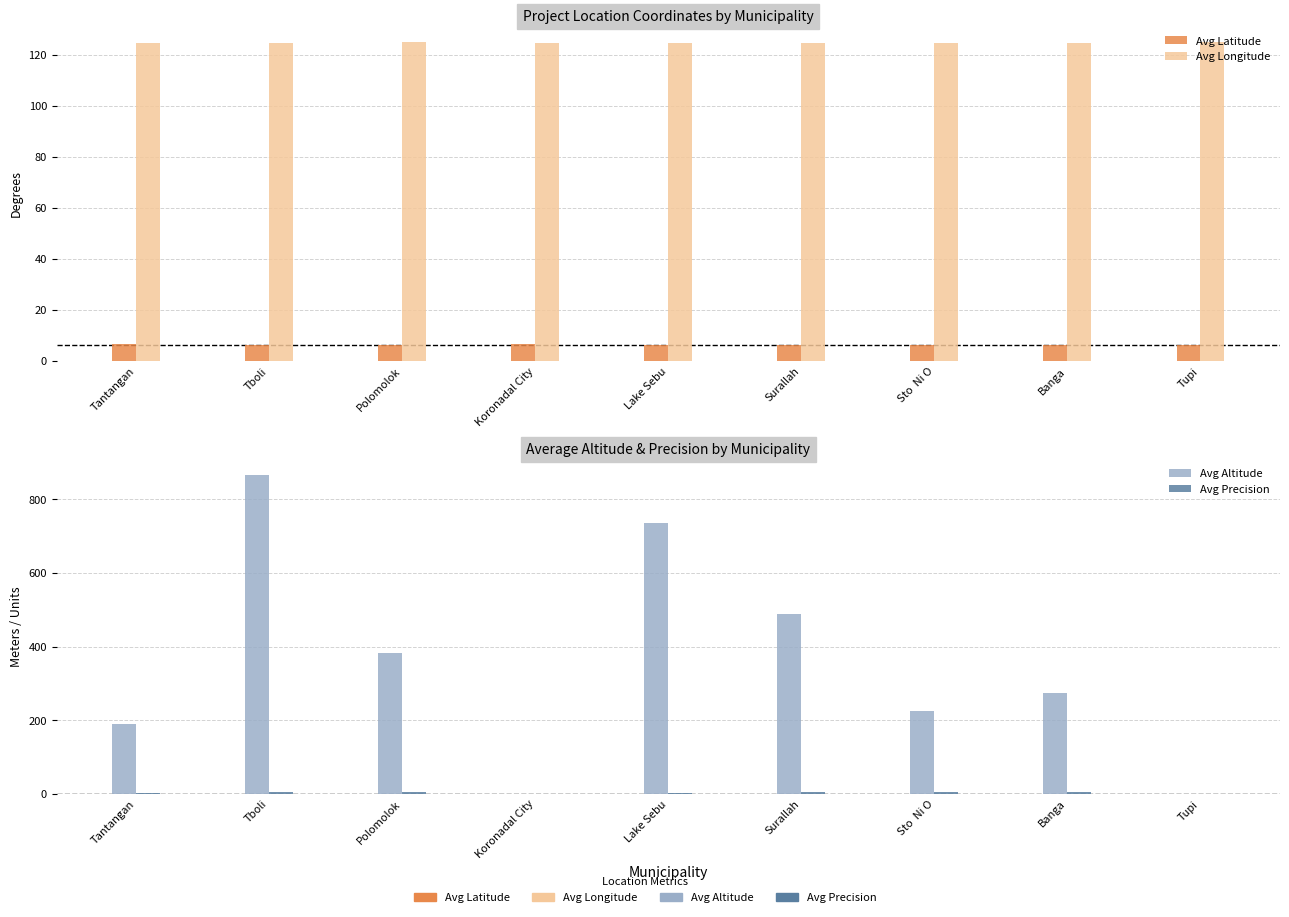

At how many categories does at least one series exceed 4?

9